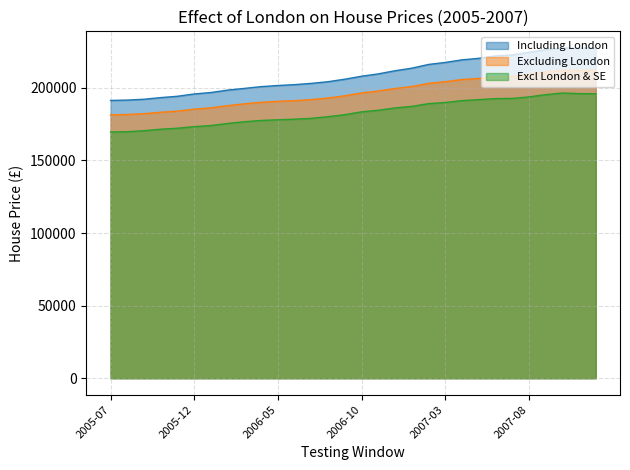

Which series changed the most between 2007-01 and 2007-06?

Including London